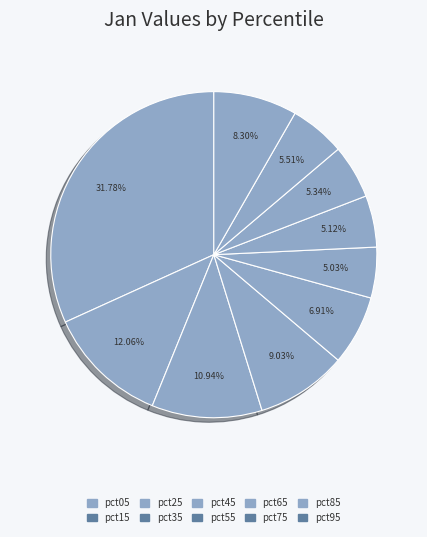

How many segments does this pie chart have?

10